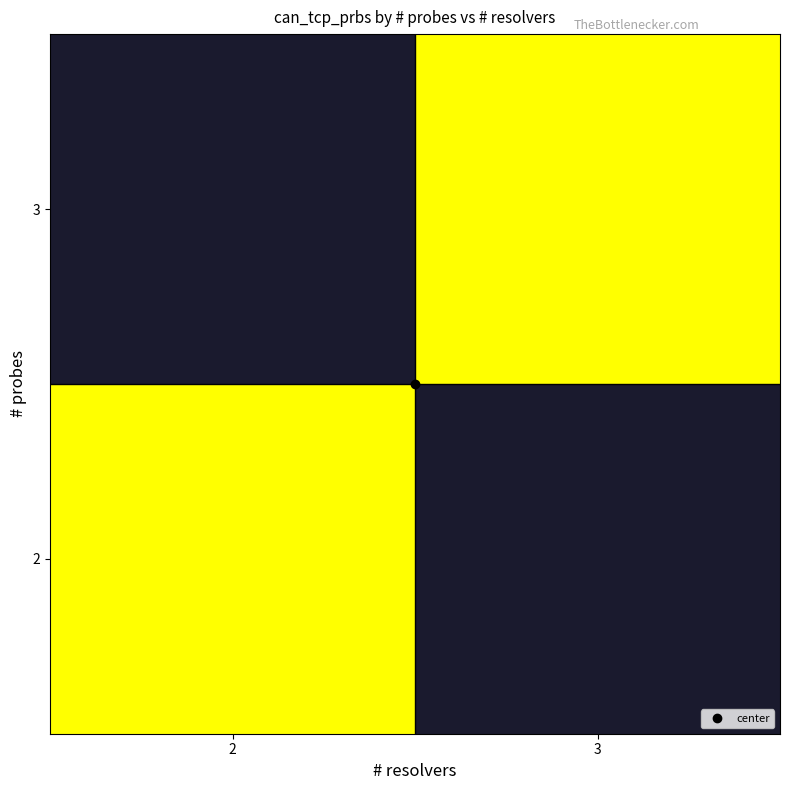

Approximately how many times larger is the value at 3_2 compared to 2_3?

1.5